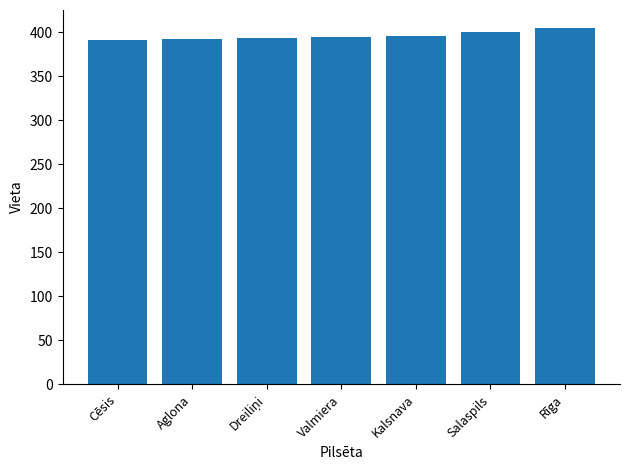

What is the difference between the maximum and minimum values?

13.5